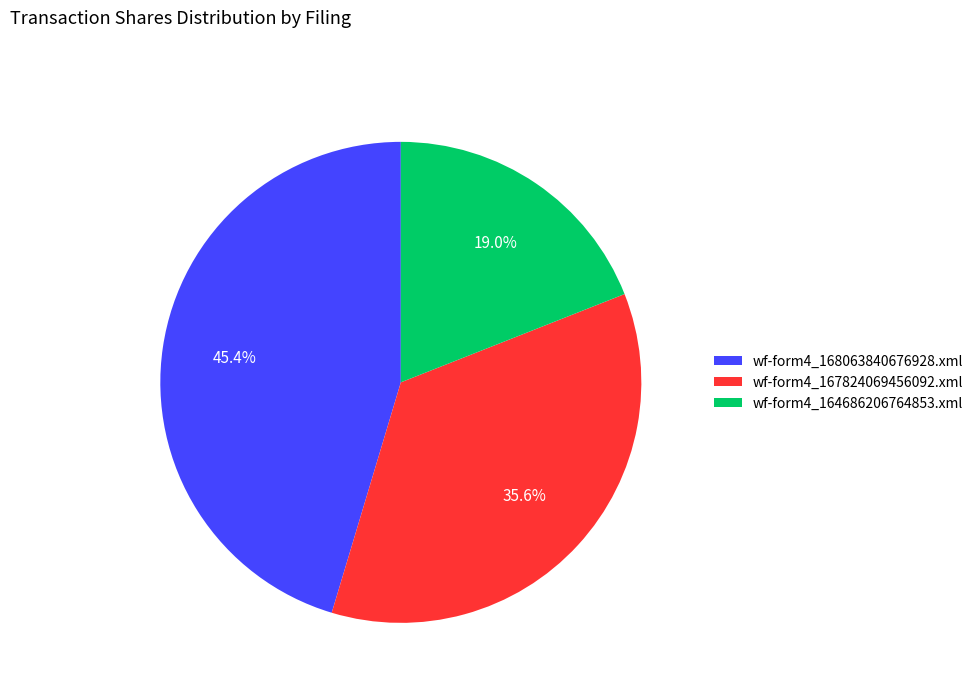

How many segments does this pie chart have?

3